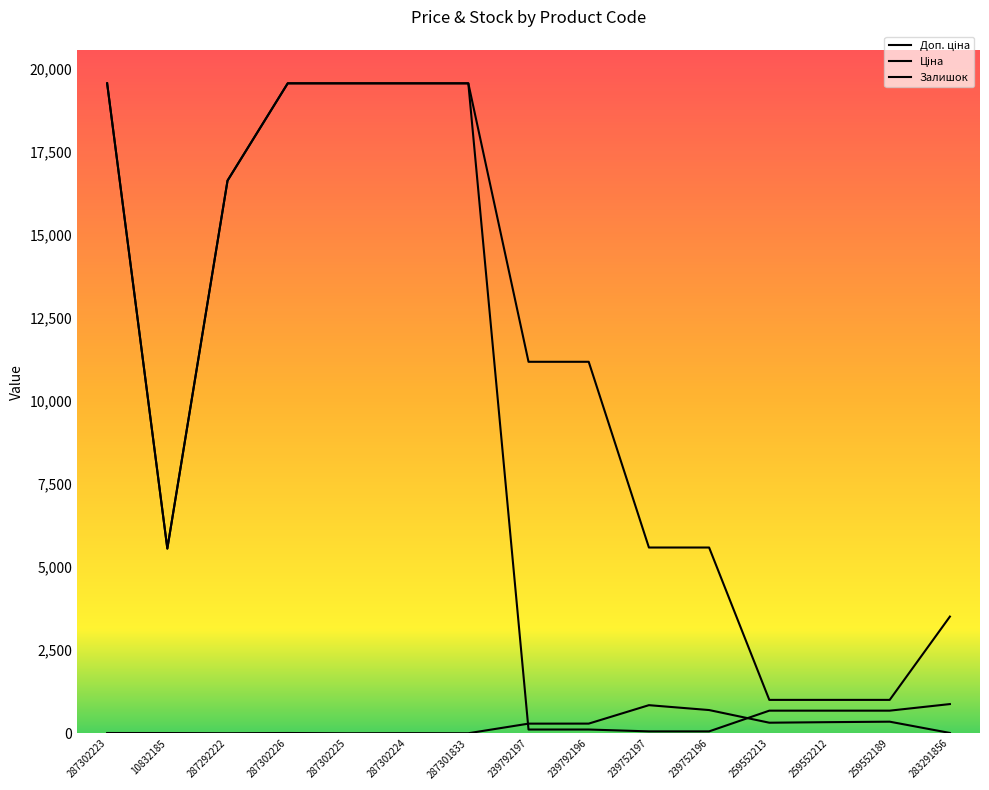

True or false: Ціна and Доп. ціна cross at least once.

False